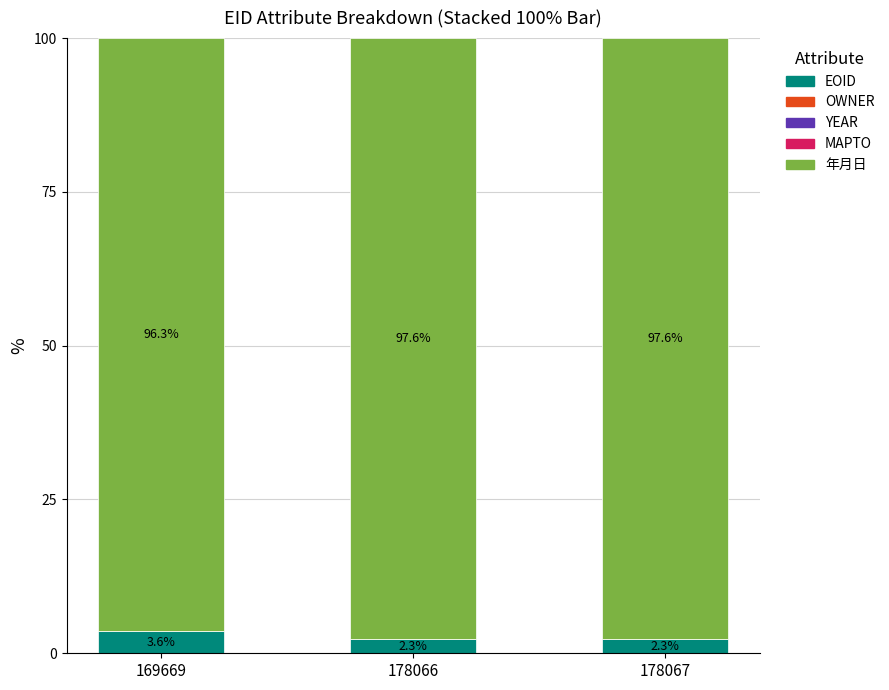

What is the total value across all series at 169669?

100.0